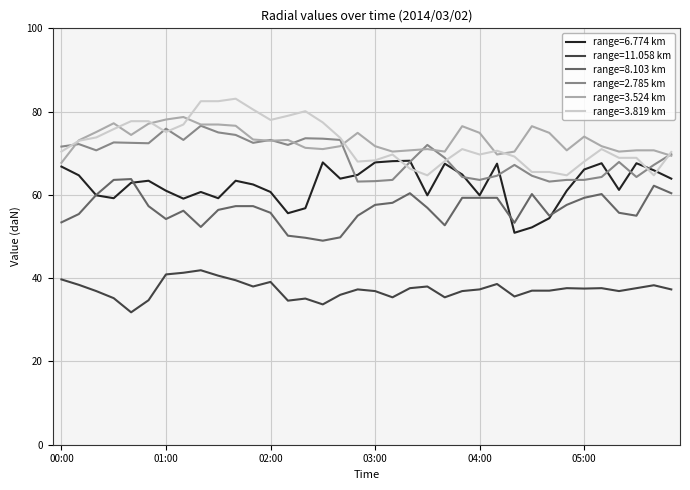

True or false: range=11.058 km and range=3.524 km cross at least once.

False